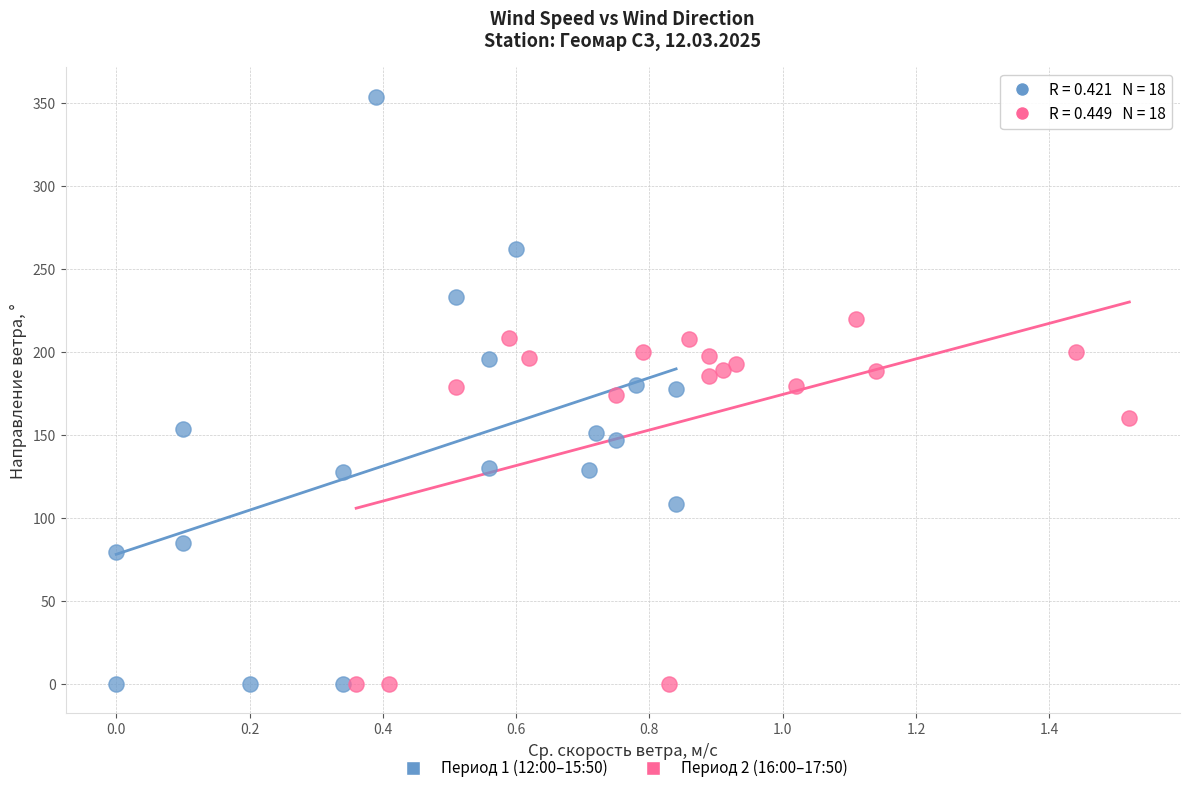

Which series reaches the maximum Y coordinate?

Период 1 (12:00–15:50)